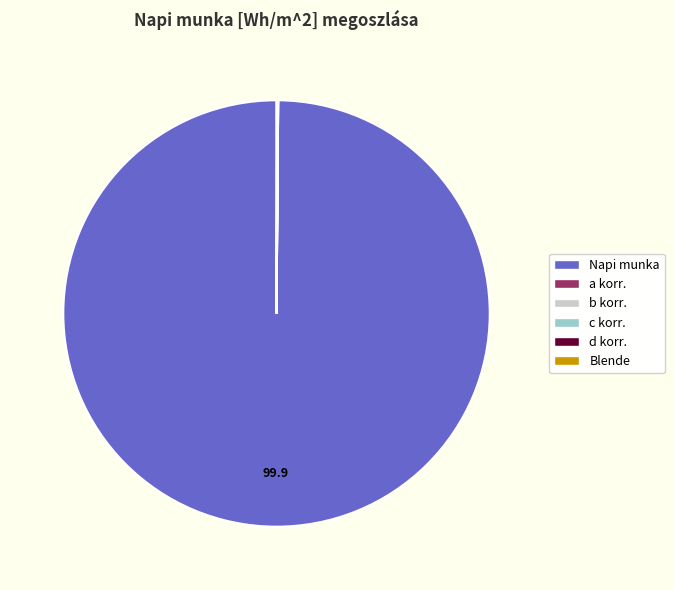

Does any single category account for the majority?

Yes